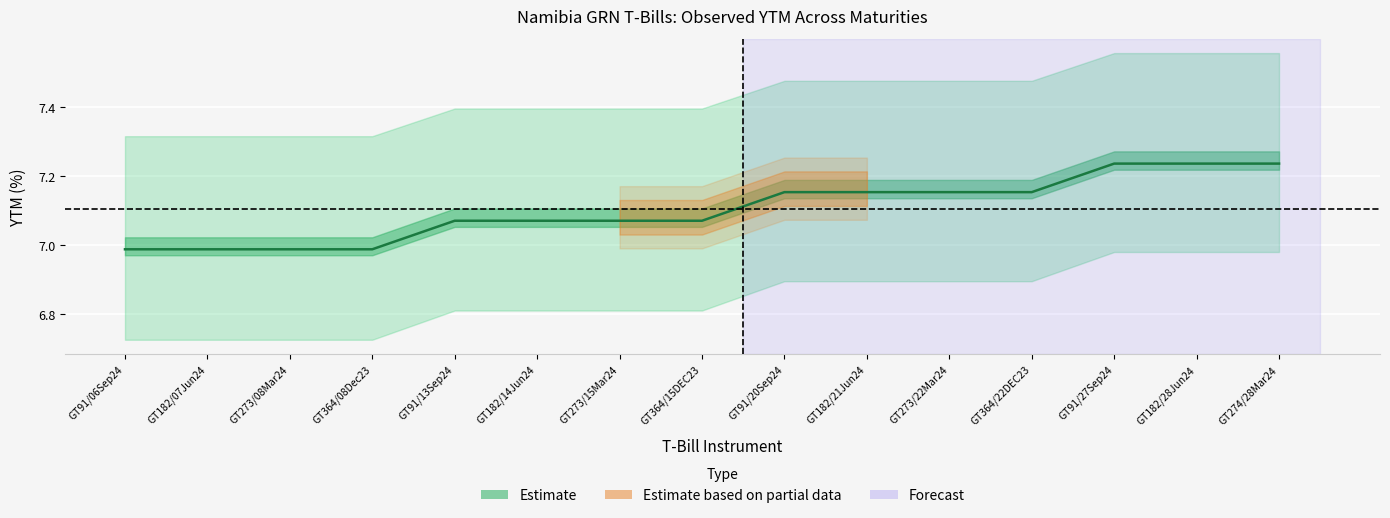

What position from the left is GT364/22DEC23?

12